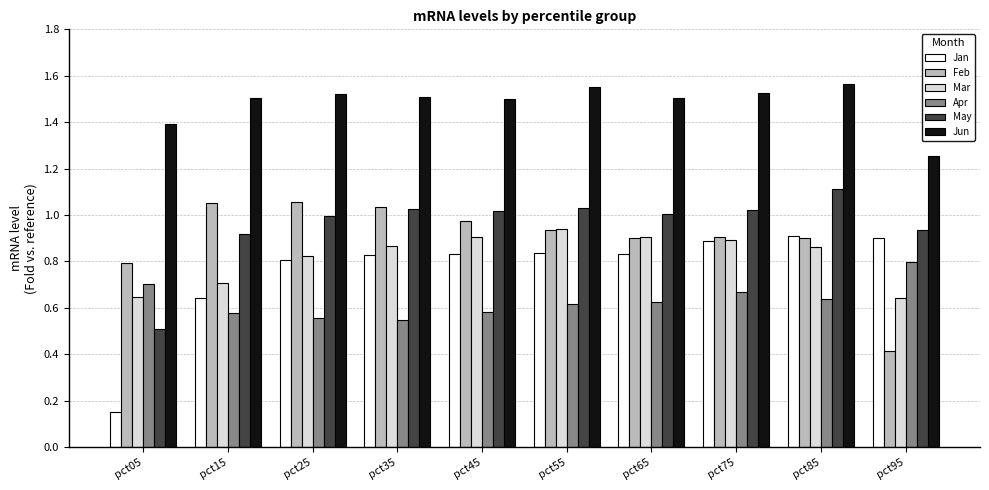

Which category has the lowest value in the Feb series?

pct95